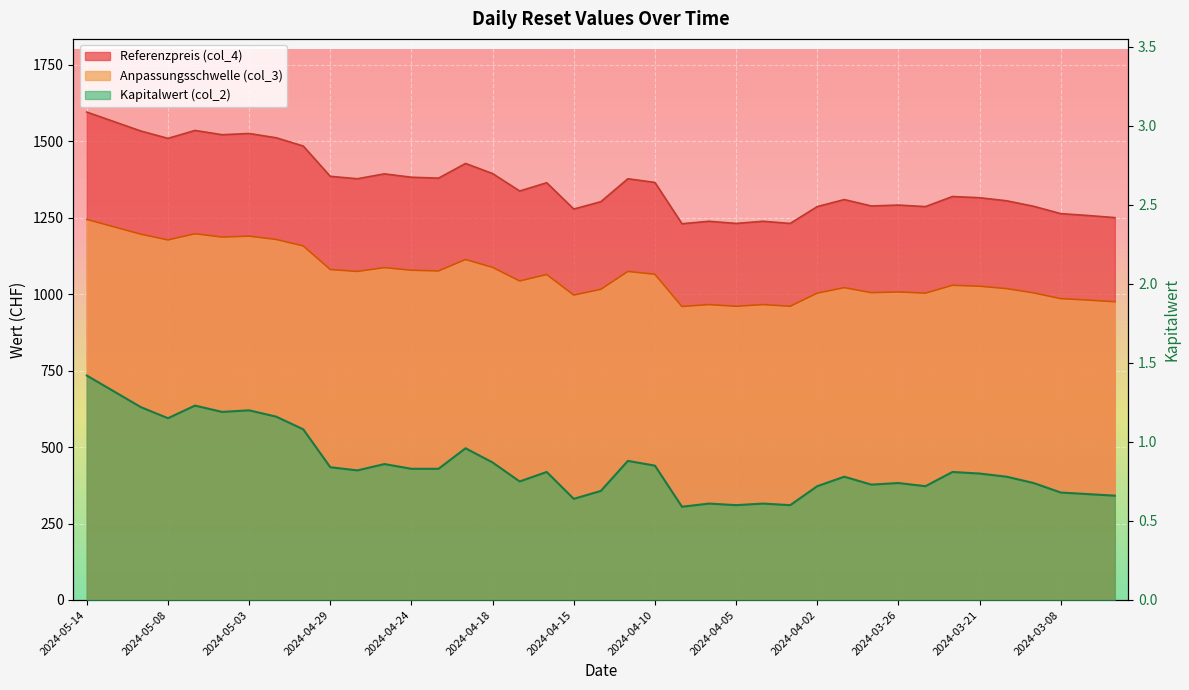

Reading right to left, extract all data points from this chart.

Anpassungsschwelle (col_3): 1250.0	1257.0	1263.0	1287.0	1305.0	1315.0	1319.0	1286.0	1291.0	1288.0	1309.0	1286.0	1231.0	1238.0	1231.0	1238.0	1230.0	1365.0	1377.0	1302.0	1278.0	1364.0	1337.0	1394.0	1427.0	1379.0	1382.0	1393.0	1377.0	1385.0	1484.0	1511.0	1525.0	1521.0	1535.0	1509.0	1533.0	1564.0	1595.0
Referenzpreis (col_4): 975.0	980.5	985.1	1003.9	1017.9	1025.7	1028.8	1003.1	1007.0	1004.6	1021.0	1003.1	960.2	965.6	960.2	965.6	959.4	1064.7	1074.1	1015.6	996.8	1063.9	1042.9	1087.3	1113.1	1075.6	1078.0	1086.5	1074.1	1080.3	1157.5	1178.6	1189.5	1186.4	1197.3	1177.0	1195.7	1219.9	1244.1
Kapitalwert (col_2): 0.7	0.7	0.7	0.7	0.8	0.8	0.8	0.7	0.7	0.7	0.8	0.7	0.6	0.6	0.6	0.6	0.6	0.8	0.9	0.7	0.6	0.8	0.8	0.9	1.0	0.8	0.8	0.9	0.8	0.8	1.1	1.2	1.2	1.2	1.2	1.1	1.2	1.3	1.4